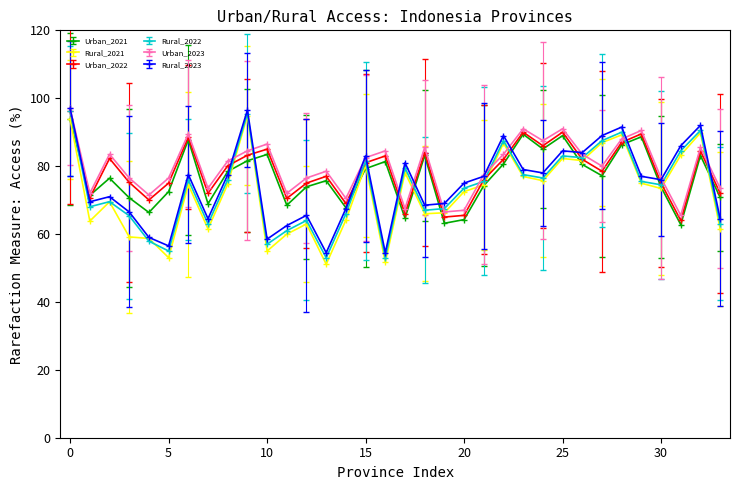

What are all the series names shown in the legend?

Urban_2021, Rural_2021, Urban_2022, Rural_2022, Urban_2023, Rural_2023